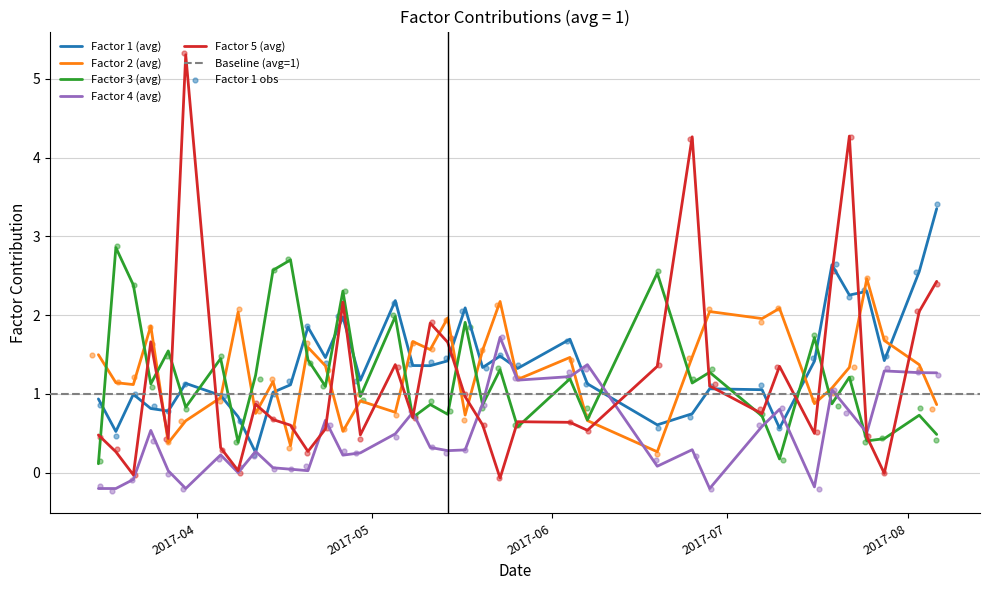

Which series contains the lowest Y value?

Factor 4